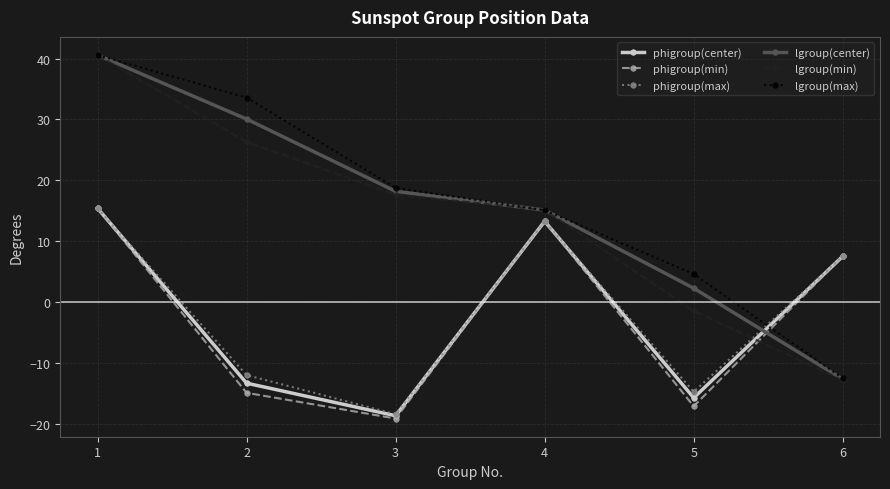

What is the difference between the maximum and minimum values in the lgroup(min) series?

53.4